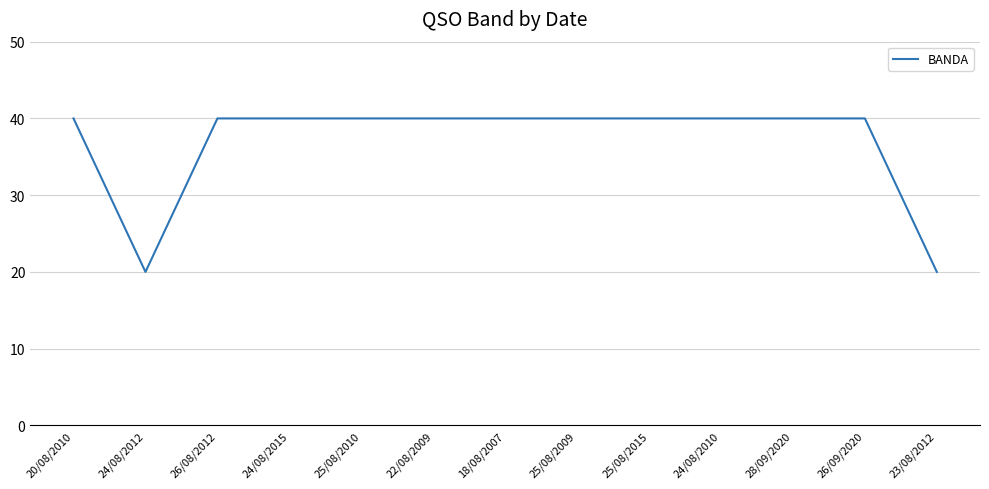

True or false: the data shows 40 at 25/08/2010.

True